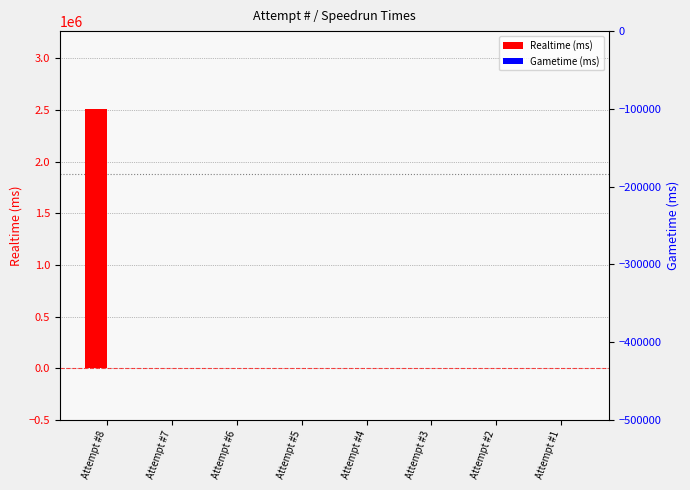

Is it true that Realtime (ms) equals -1259963 at Attempt #7?

False